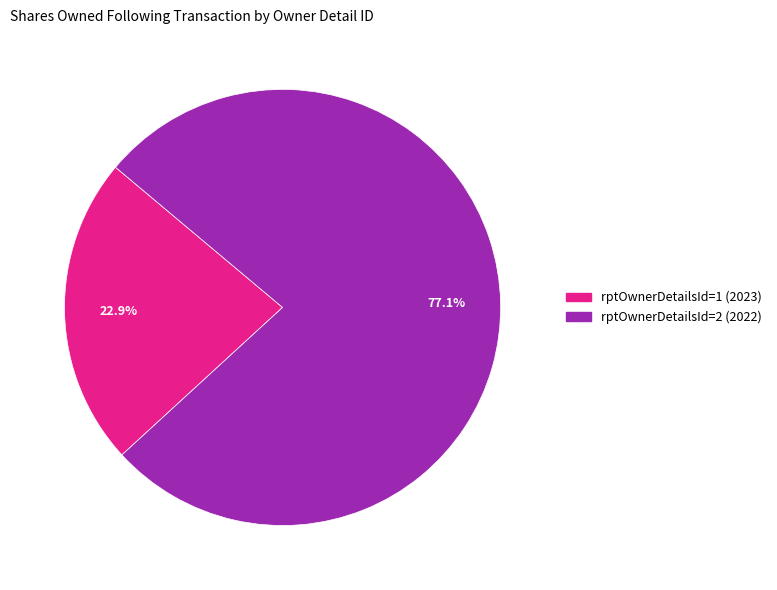

Is there any slice that represents more than half of the pie?

Yes